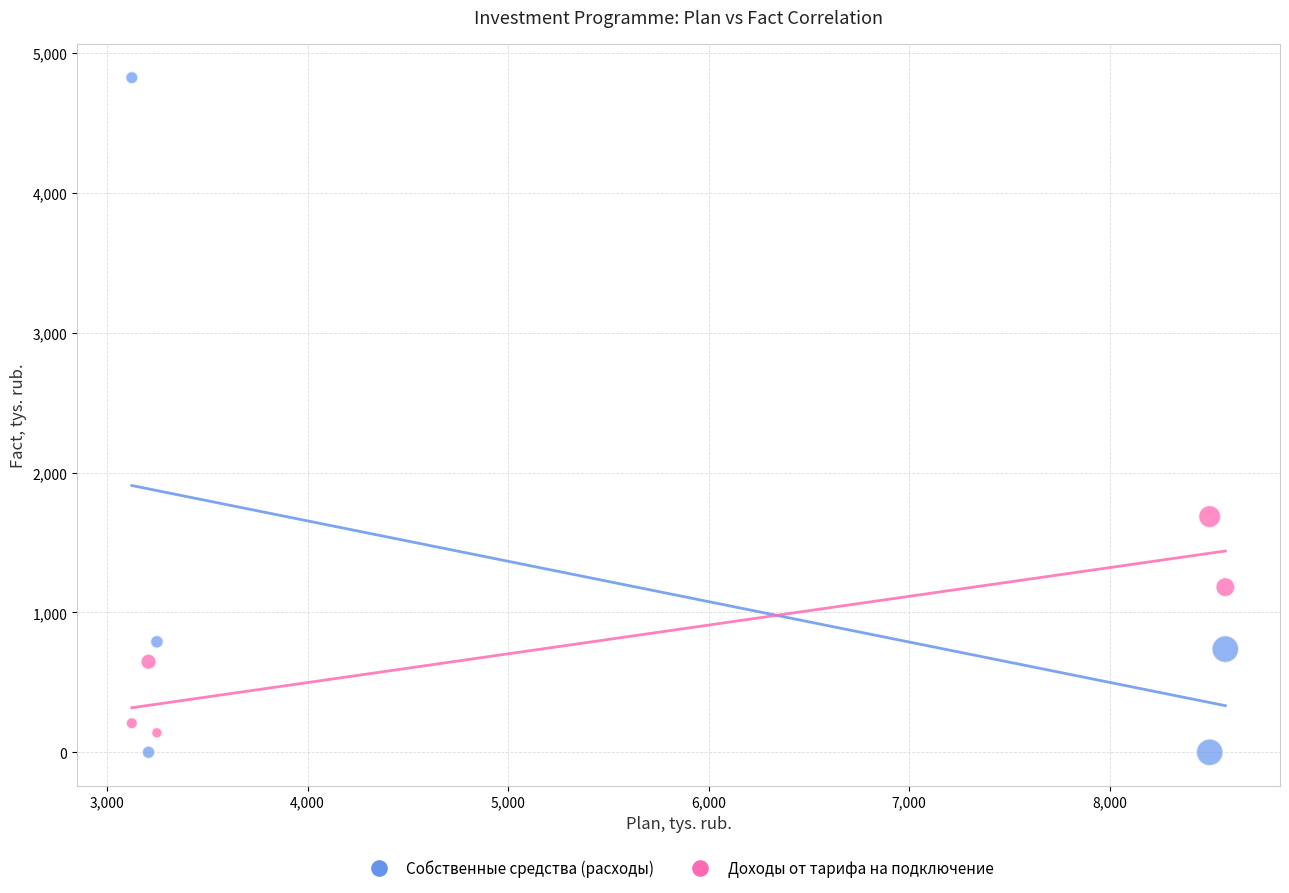

Which series contains the highest Y value?

Собственные средства (расходы)